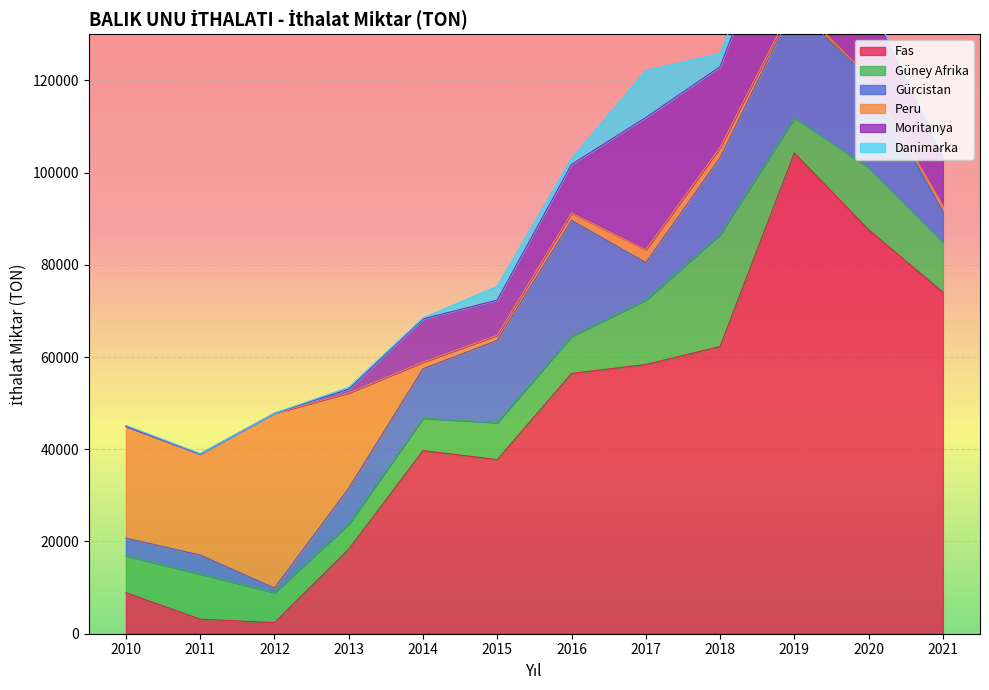

Which series ends up on top after the final intersection of Peru and Moritanya?

Moritanya